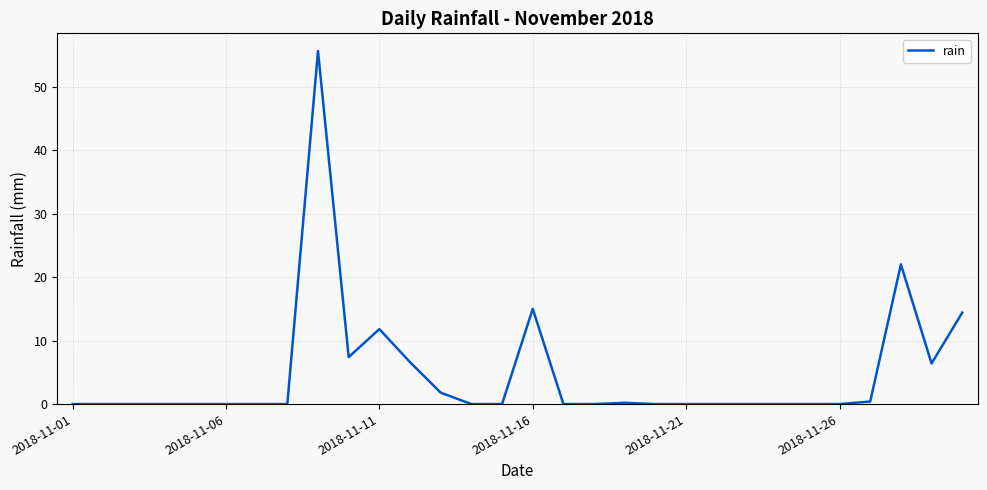

What is the greatest value displayed?

55.6